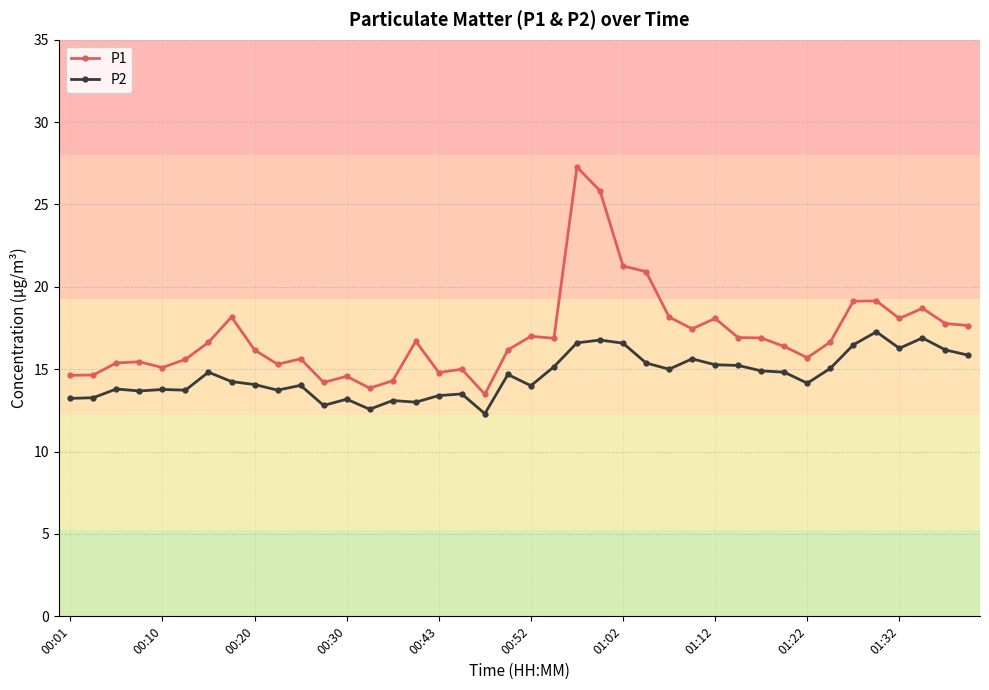

True or false: P2 and P1 cross at least once.

False